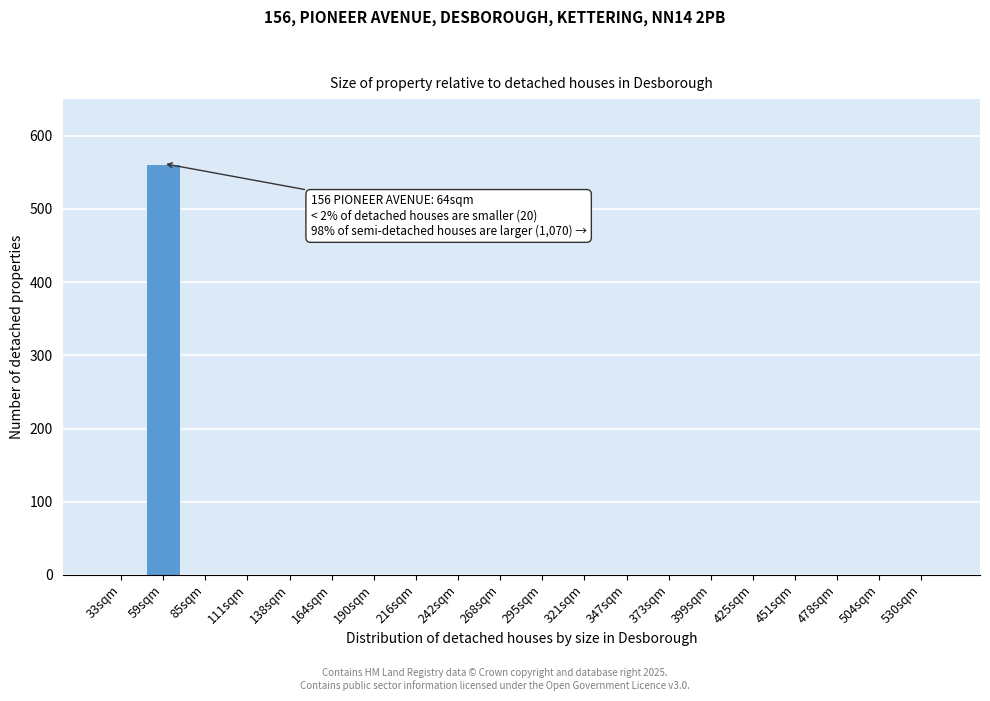

Reading left to right, list all the values displayed in this chart.

33sqm=0	59sqm=562	85sqm=0	111sqm=0	138sqm=0	164sqm=0	190sqm=0	216sqm=0	242sqm=0	268sqm=0	295sqm=0	321sqm=0	347sqm=0	373sqm=0	399sqm=0	425sqm=0	451sqm=0	478sqm=0	504sqm=0	530sqm=0